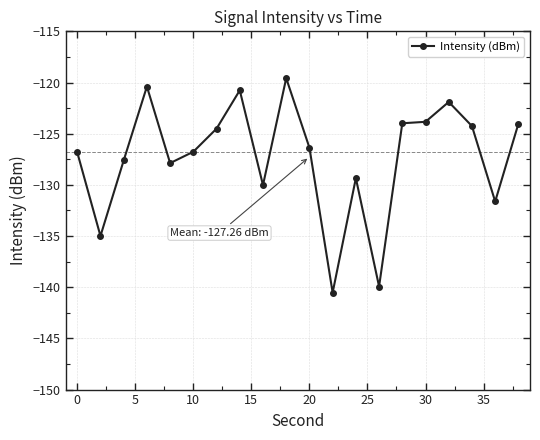

True or false: there are more than 0 points higher than both neighbors.

True